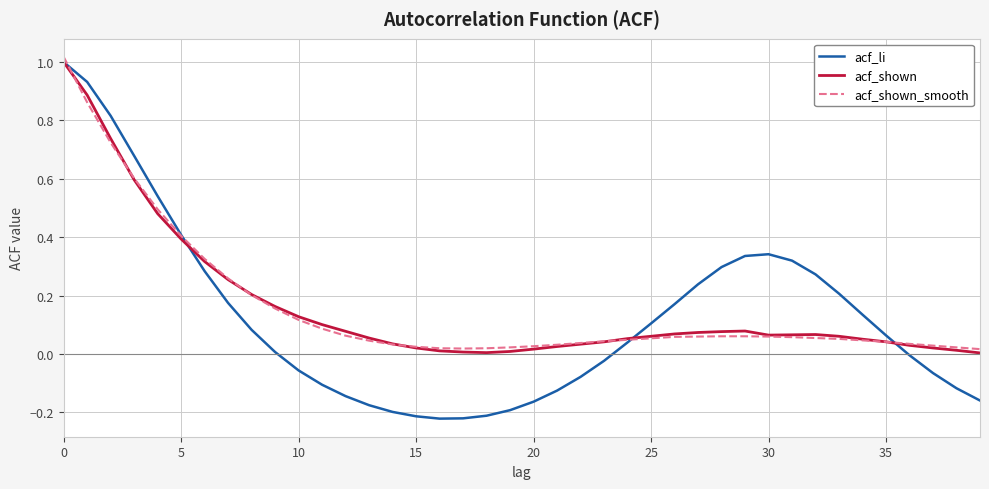

Does the chart have visible grid lines?

Yes